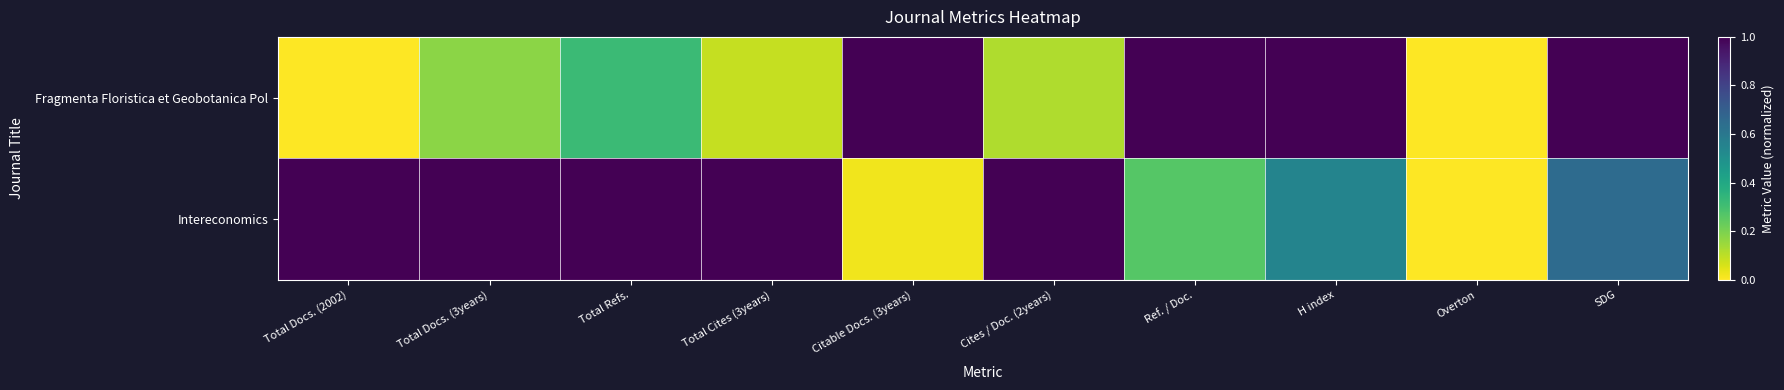

Reading left to right, list all the values displayed in this chart.

Fragmenta Floristica et Geobotanica Pol: Total Docs. (2002)=0.0	Total Docs. (3years)=0.2	Total Refs.=0.3	Total Cites (3years)=0.1	Citable Docs. (3years)=1.0	Cites / Doc. (2years)=0.1	Ref. / Doc.=1.0	H index=1.0	Overton=0.0	SDG=1.0
Intereconomics: Total Docs. (2002)=1.0	Total Docs. (3years)=1.0	Total Refs.=1.0	Total Cites (3years)=1.0	Citable Docs. (3years)=0.0	Cites / Doc. (2years)=1.0	Ref. / Doc.=0.3	H index=0.6	Overton=0.0	SDG=0.7